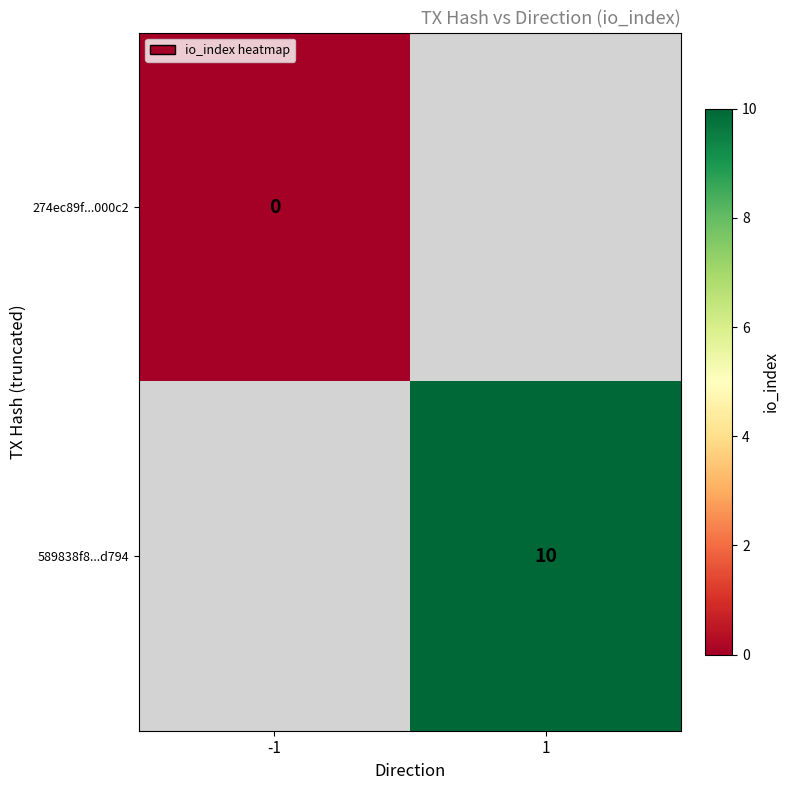

The 589838f8...d794 series shows 10 at 1. True or false?

True